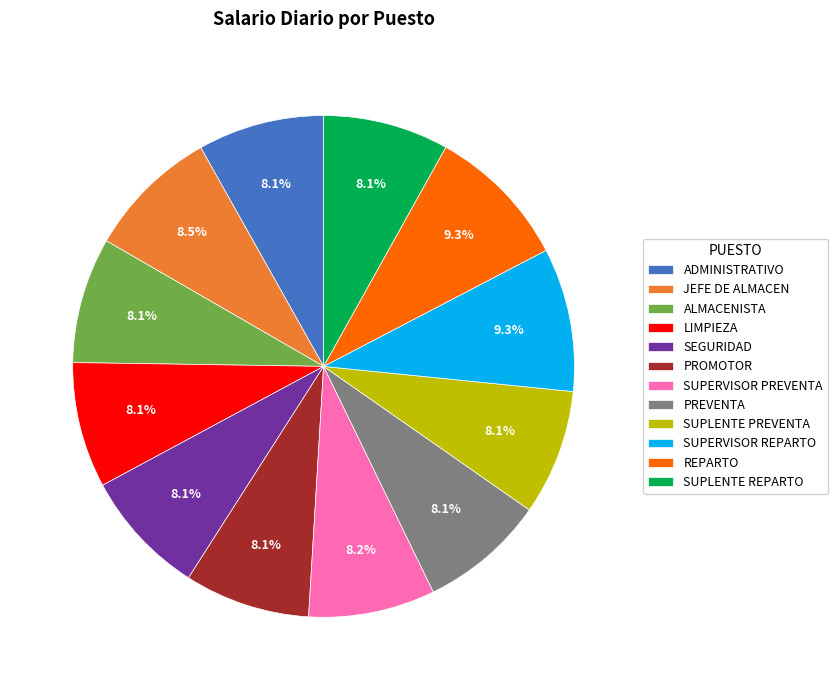

How many slices are in this pie chart?

12